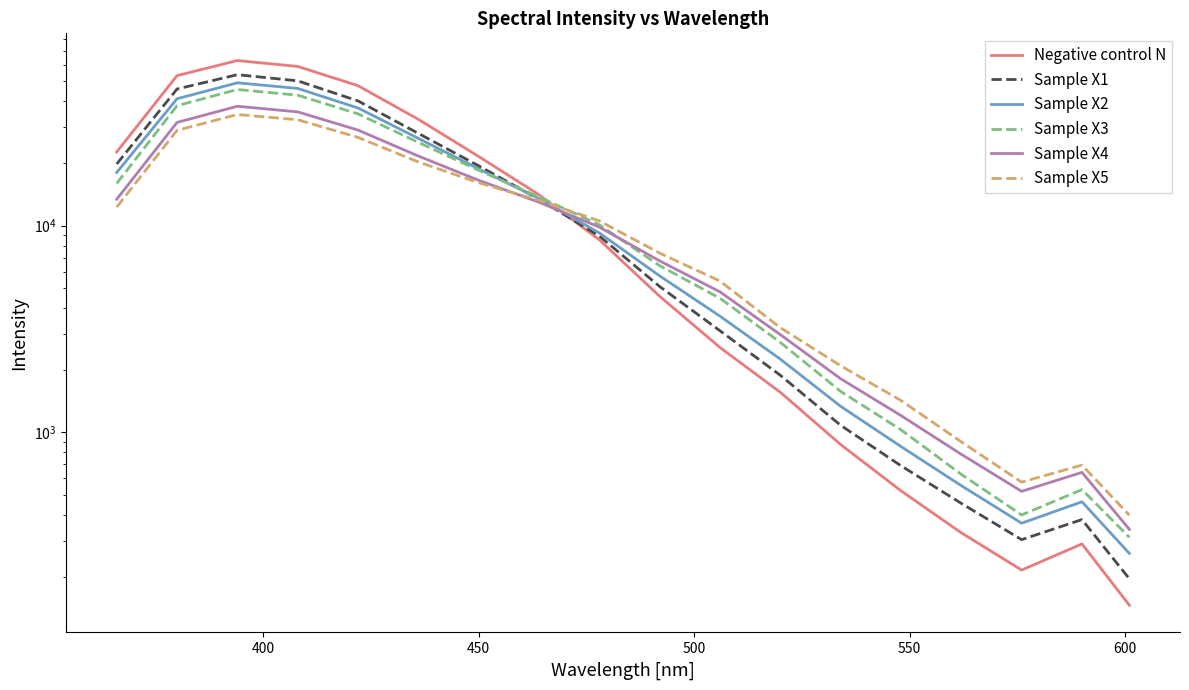

Which series has the largest range (max minus min)?

Negative control N